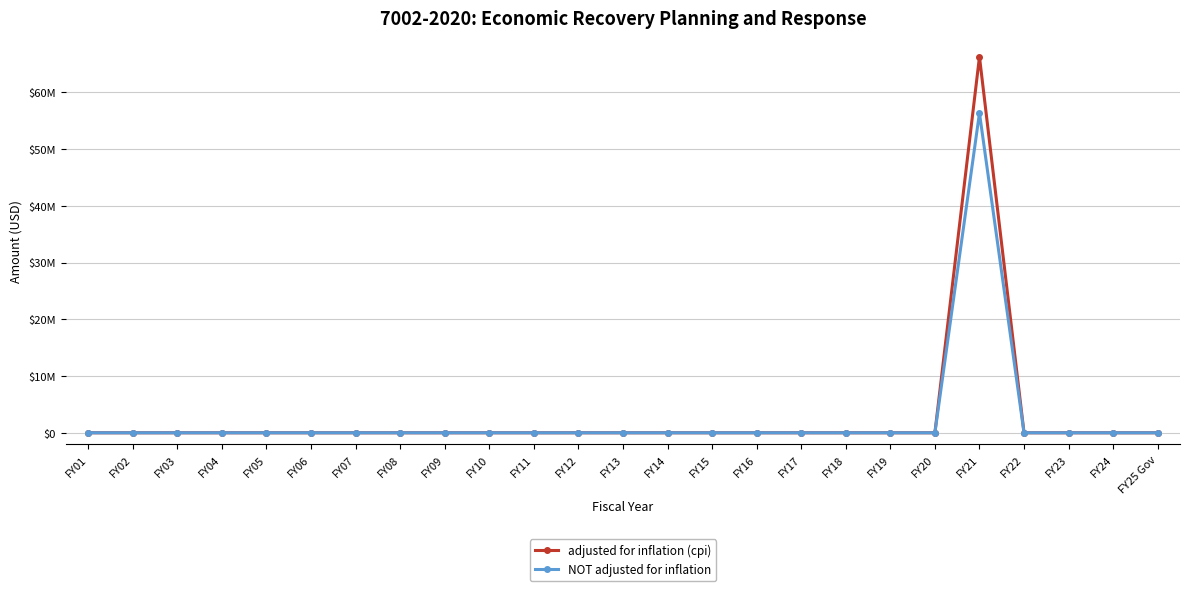

True or false: adjusted for inflation (cpi) has a value of 0 at FY04.

True